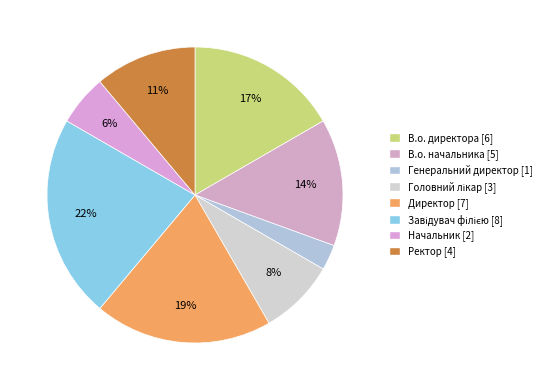

To the nearest percent, what percentage of the pie is Начальник?

6%